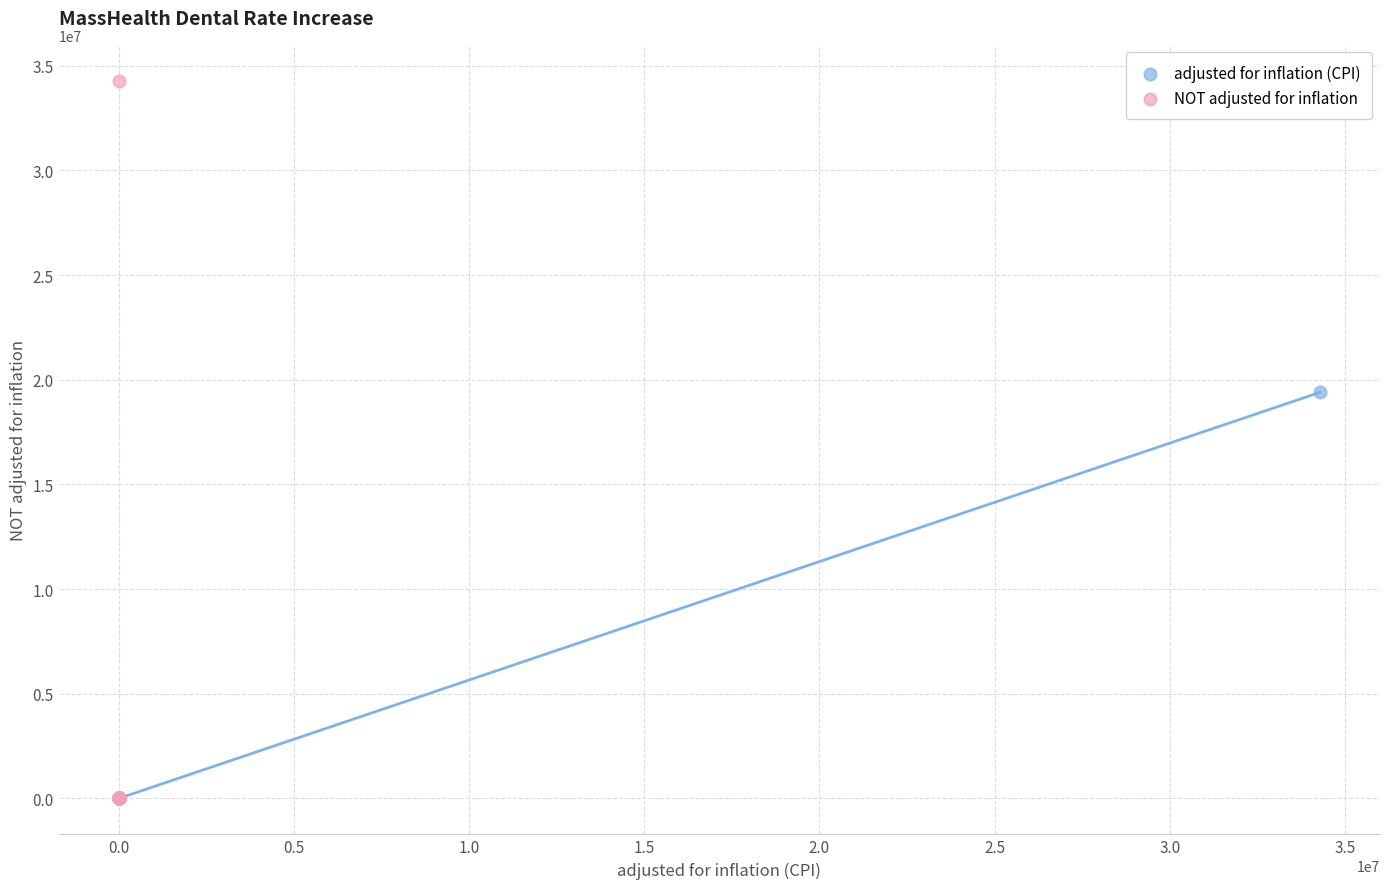

Which series has the largest Y range (max minus min)?

NOT adjusted for inflation